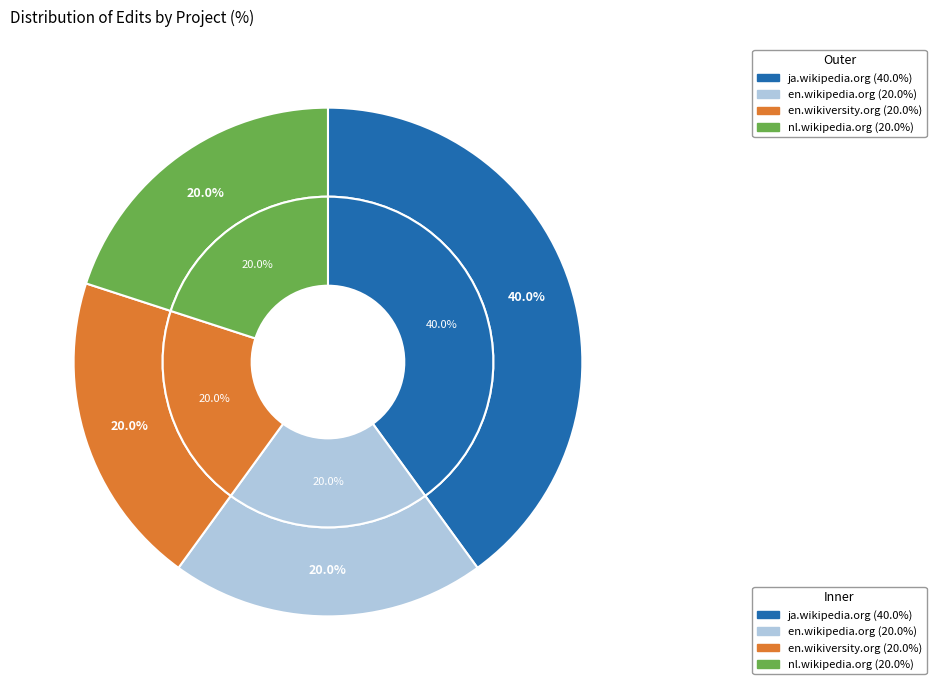

Count the number of slices in the pie.

4